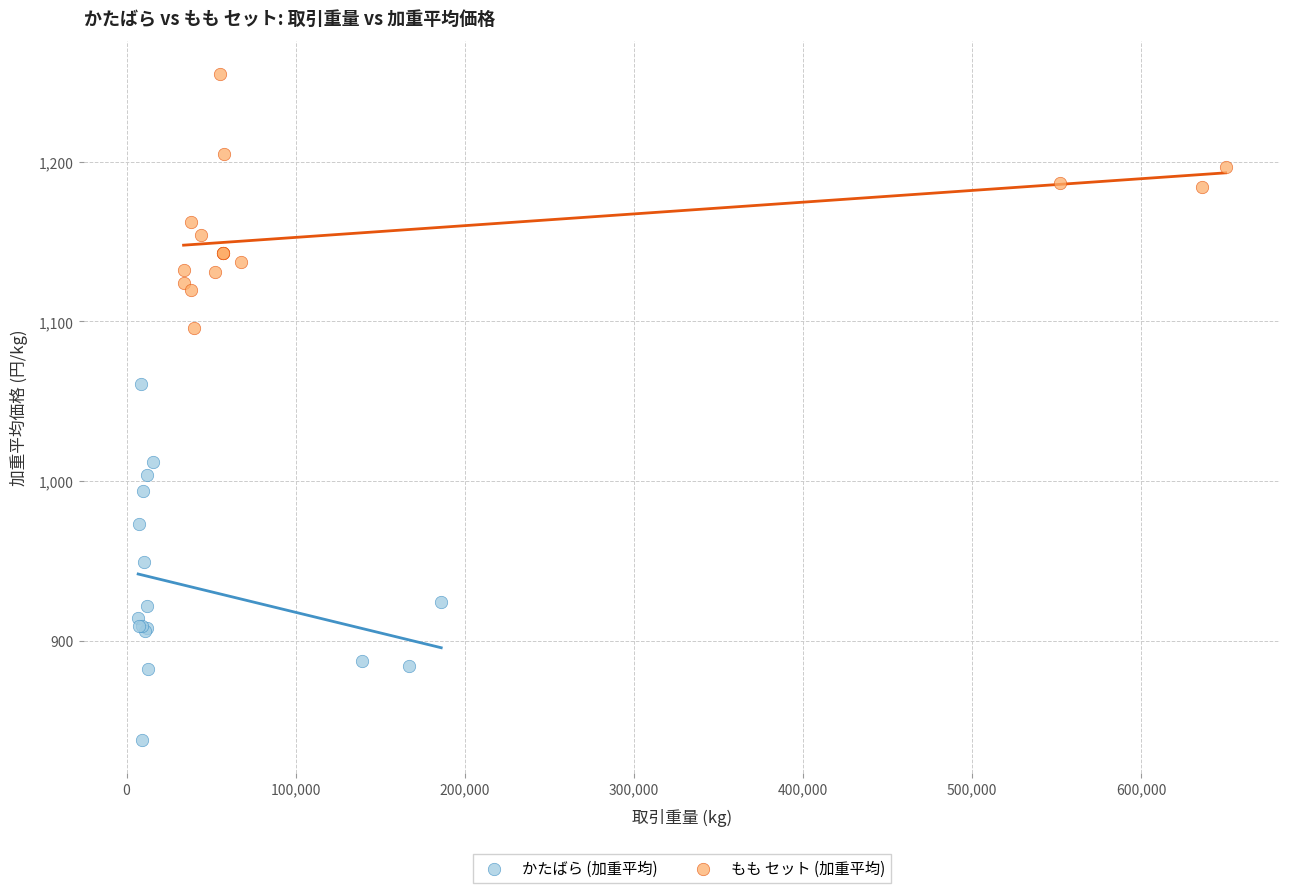

Which series has the widest spread of Y values?

かたばら (加重平均)